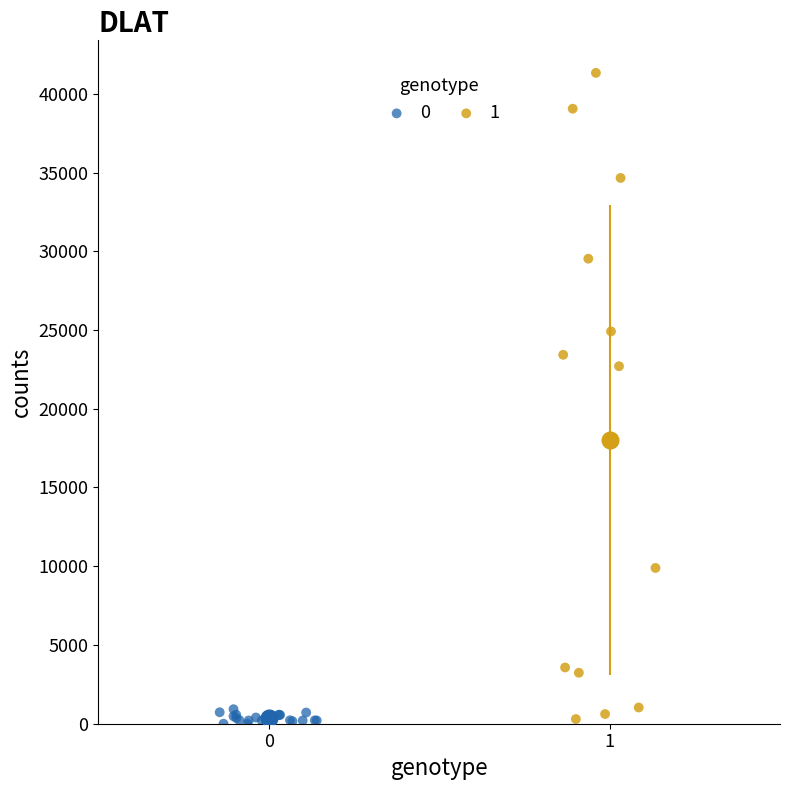

What are all the series names shown in the legend?

0, 1